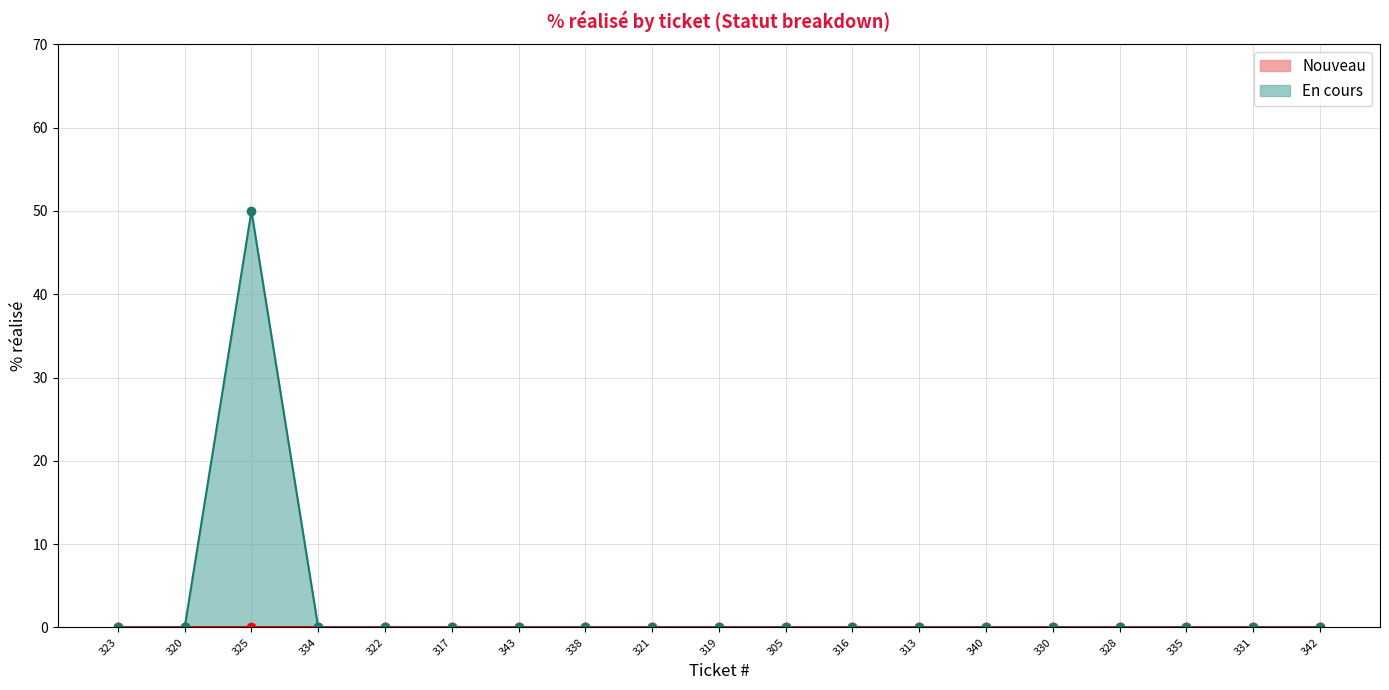

List the labels in order of value, largest first.

325, 323, 320, 334, 322, 317, 343, 338, 321, 319, 305, 316, 313, 340, 330, 328, 335, 331, 342